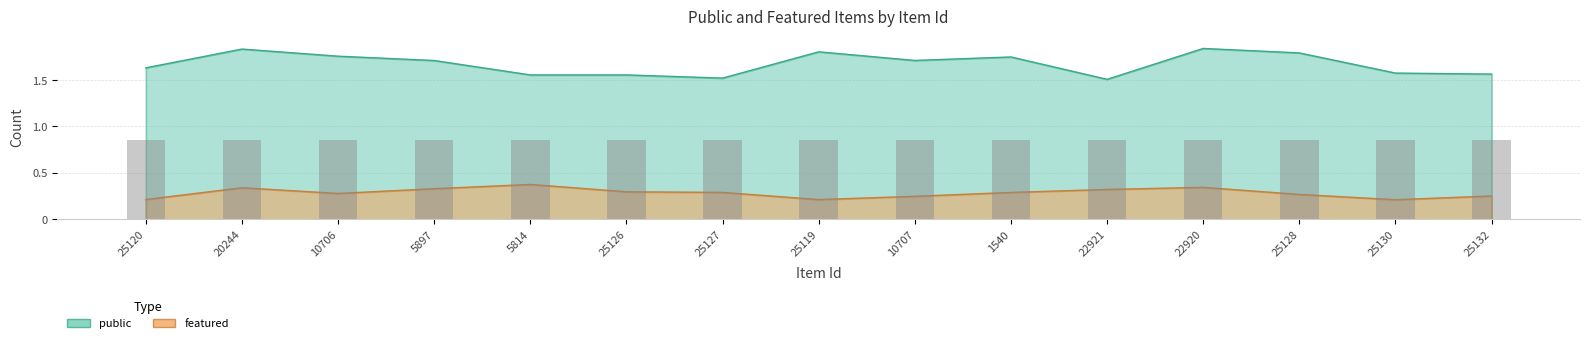

Does the chart contain stacked bars?

No